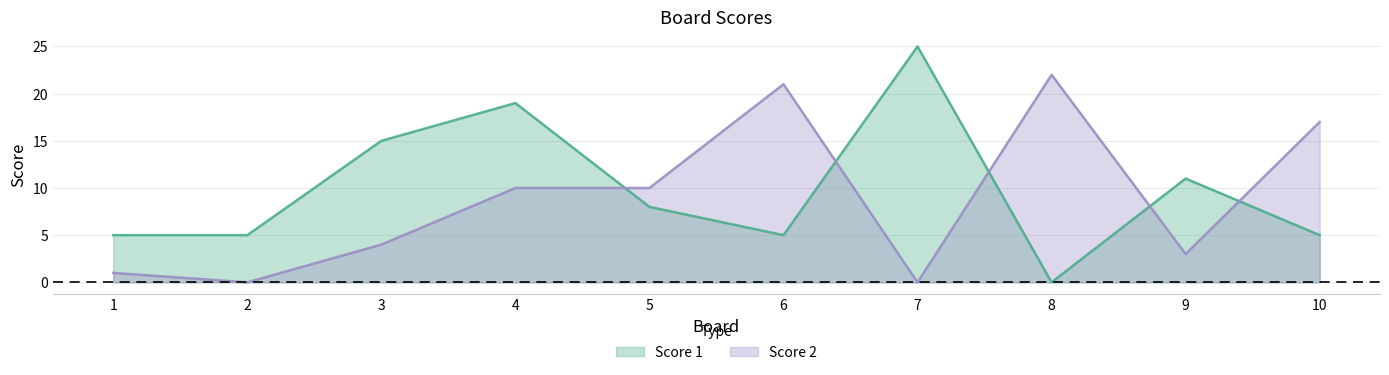

Does the chart display data point markers on the line(s)?

No